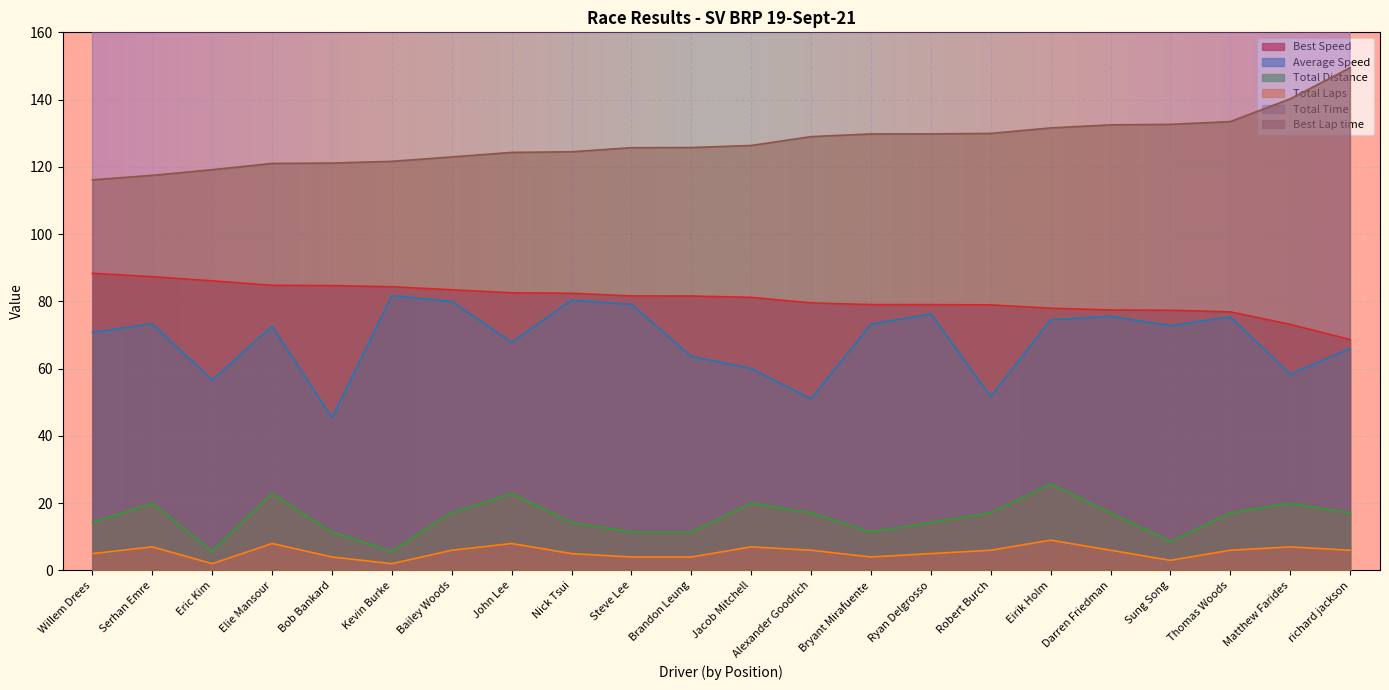

What are all the series names shown in the legend?

Total Laps, Best Lap time, Best Speed, Average Speed, Total Time, Total Distance